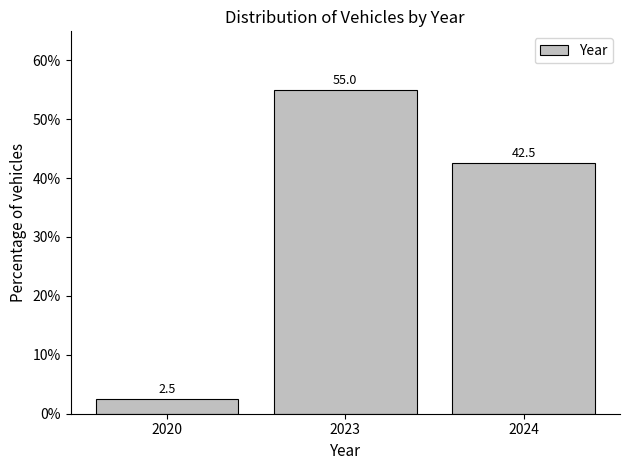

Reading left to right, extract all data points from this chart.

2.5	55.0	42.5